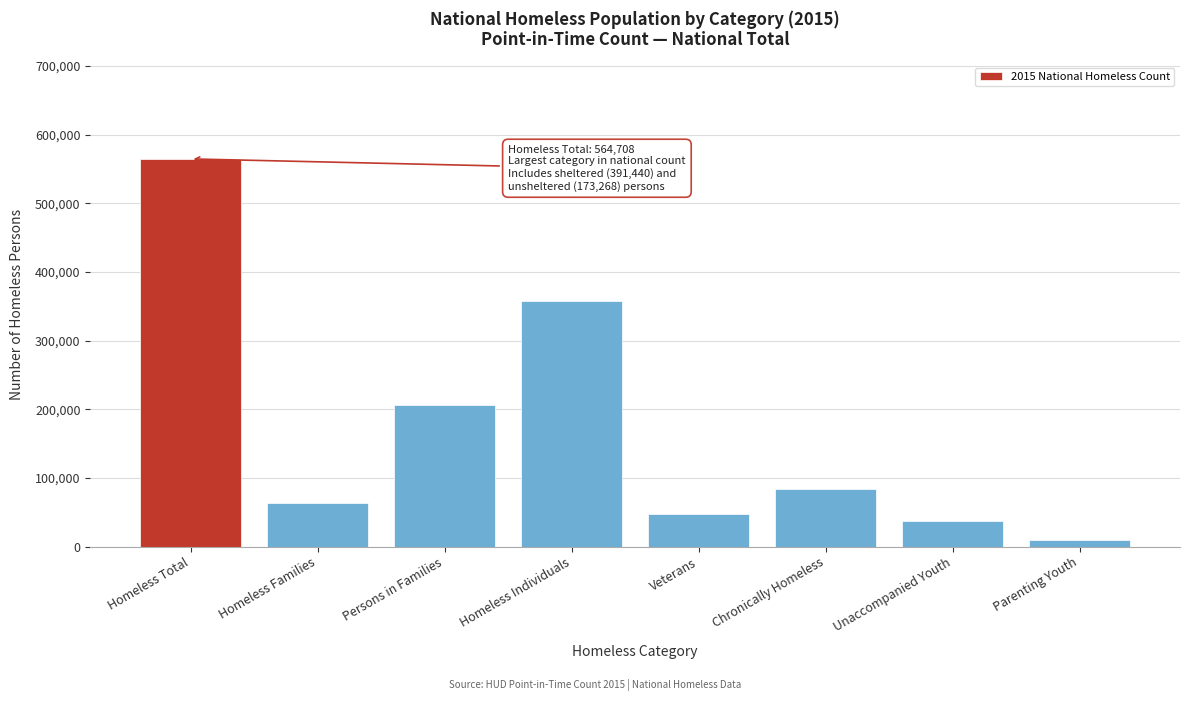

Reading left to right, what are all the values shown in this chart?

564708	64197	206286	358422	47725	83170	36907	9901